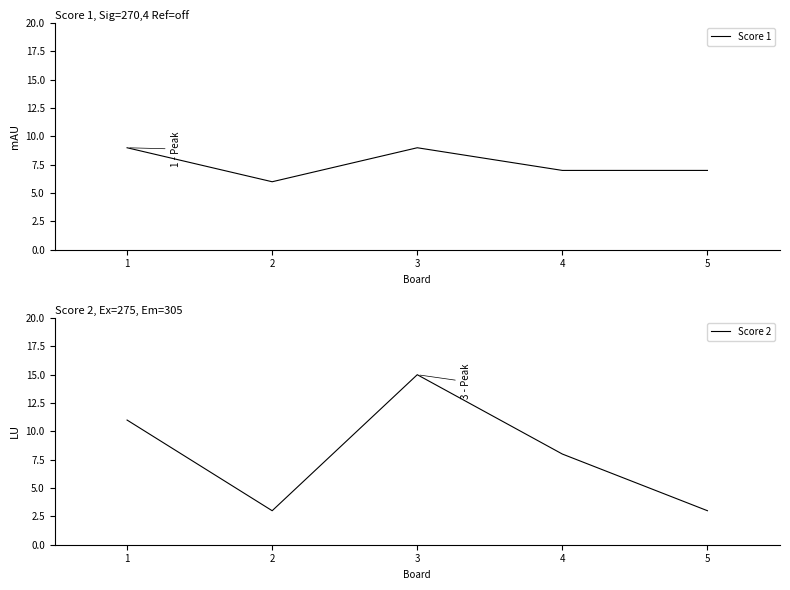

The Score 2 series shows 8 at 4. True or false?

True